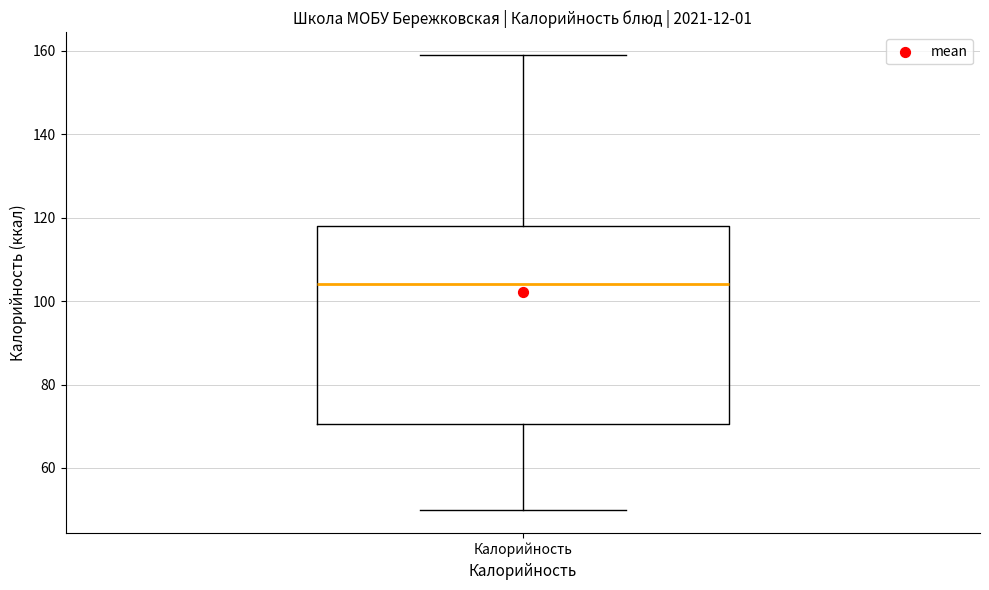

Where does the lower whisker of the box for Калорийность end on the y-axis? The values are not printed on the chart, so give them approximately, as read against the axis.

50